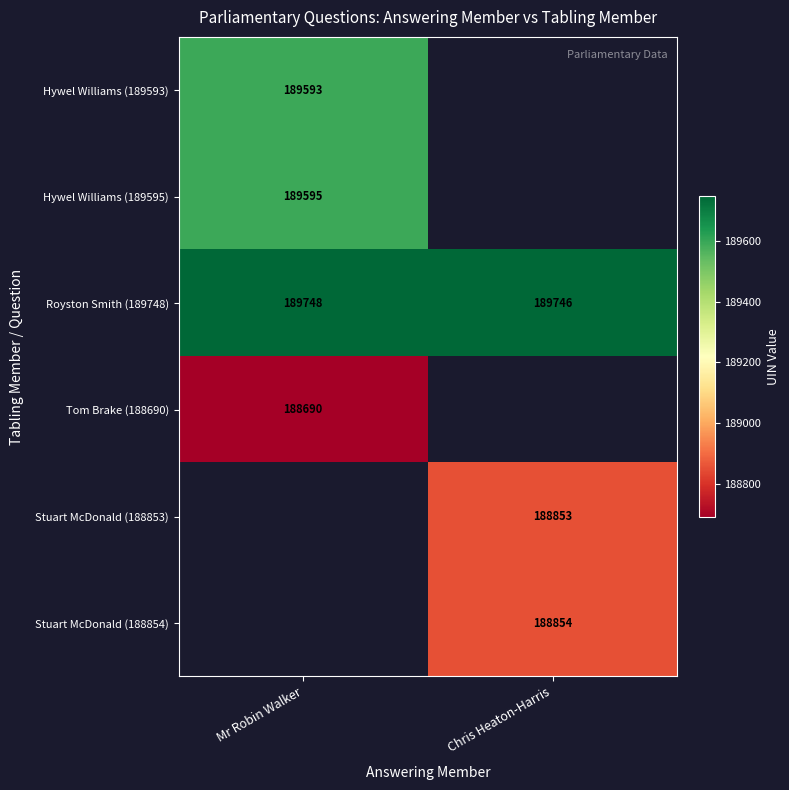

What is the difference between the highest and lowest values at Mr Robin Walker?

1058.0